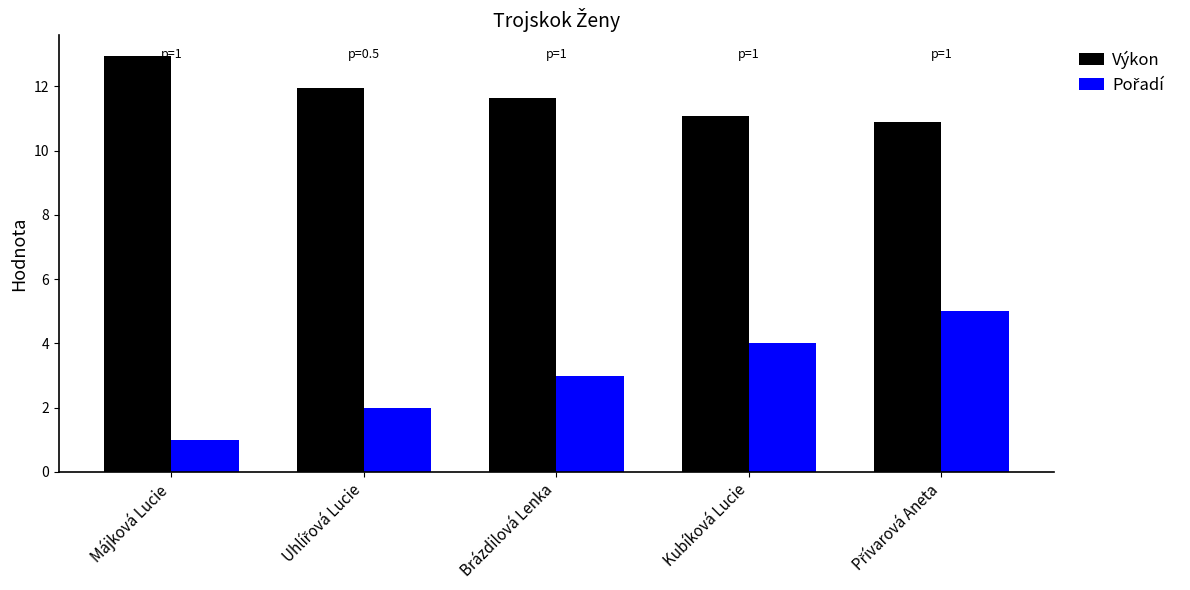

Which category has the highest value in the Výkon series?

Májková Lucie